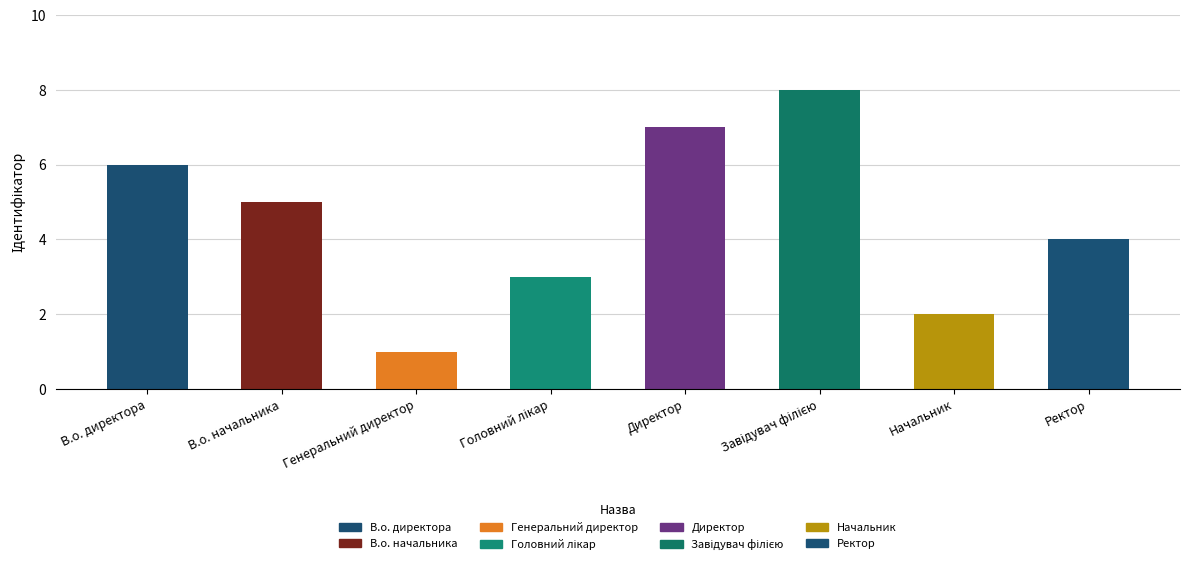

What is the label of the 8th bar from the left?

Ректор